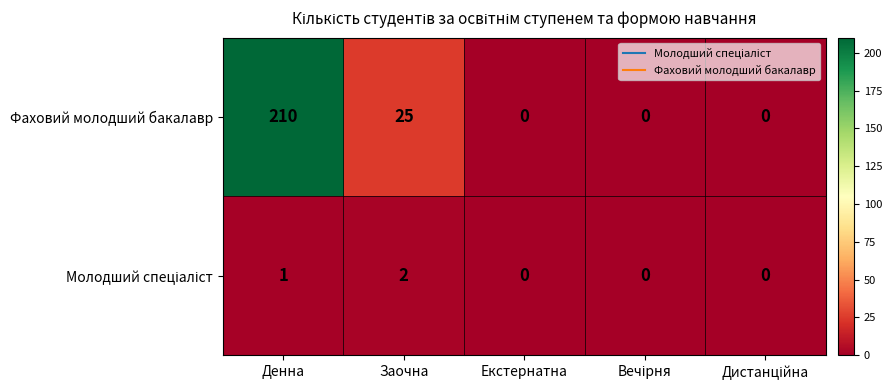

Which series has the largest total across all categories?

Фаховий молодший бакалавр